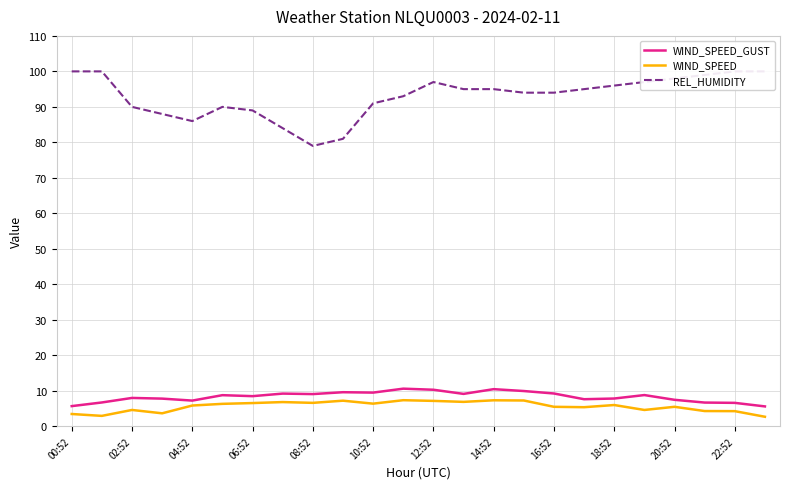

What is the minimum value for WIND_SPEED?

2.7